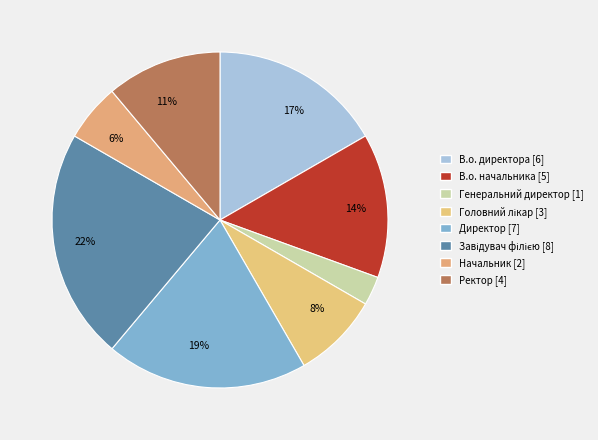

The В.о. начальника slice represents 2% of the pie. True or false?

False